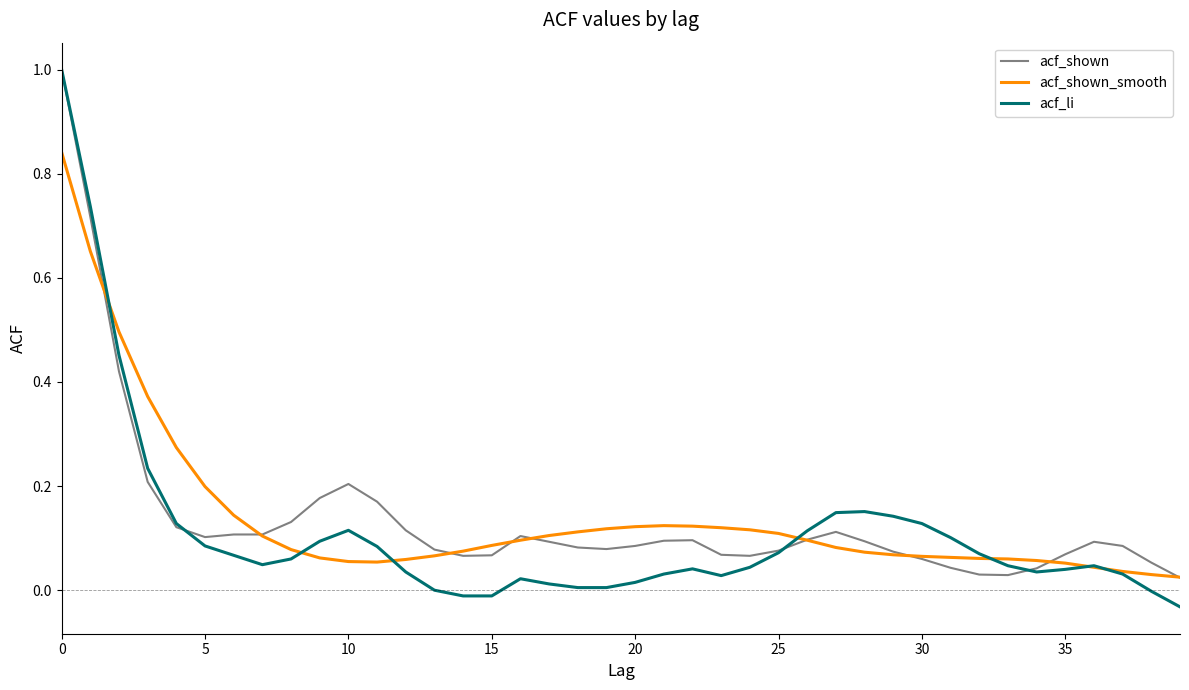

Which series has the largest range (max minus min)?

acf_li